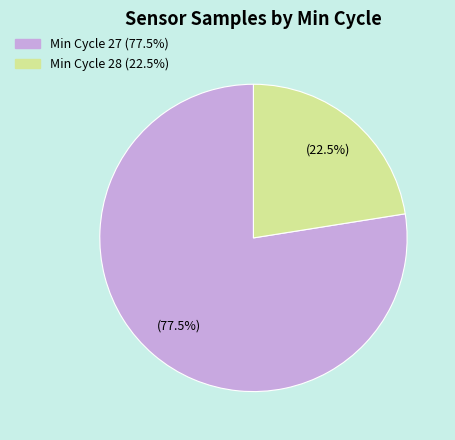

Does any single category account for the majority?

Yes